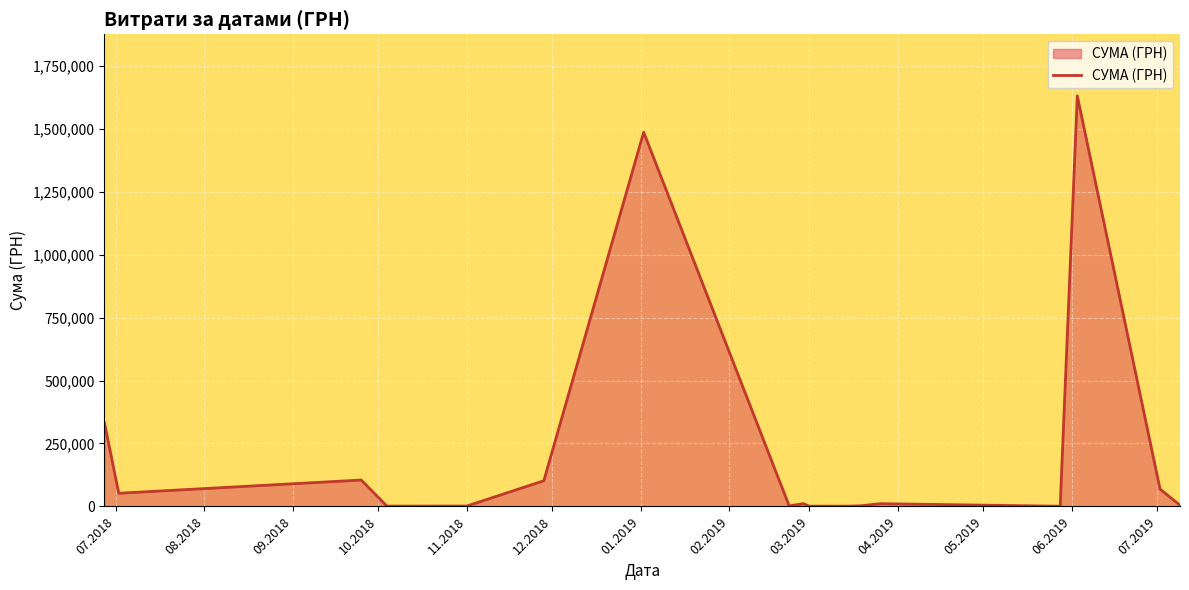

What is the maximum value shown in the chart?

1630052.7